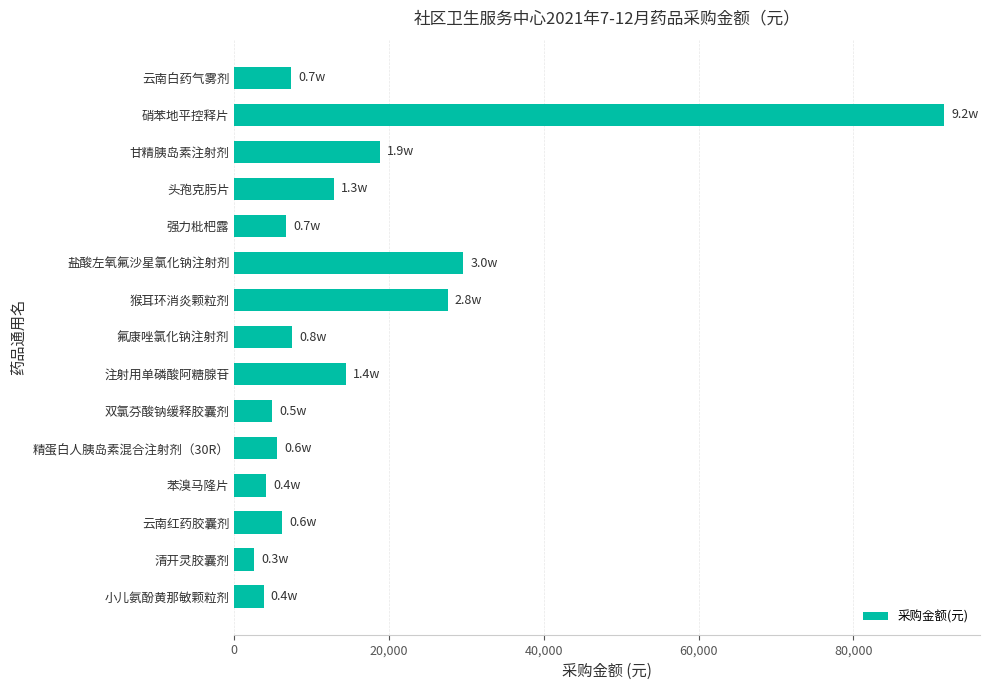

Approximately how many times larger is the value at 双氯芬酸钠缓释胶囊剂 compared to 精蛋白人胰岛素混合注射剂（30R）?

0.9